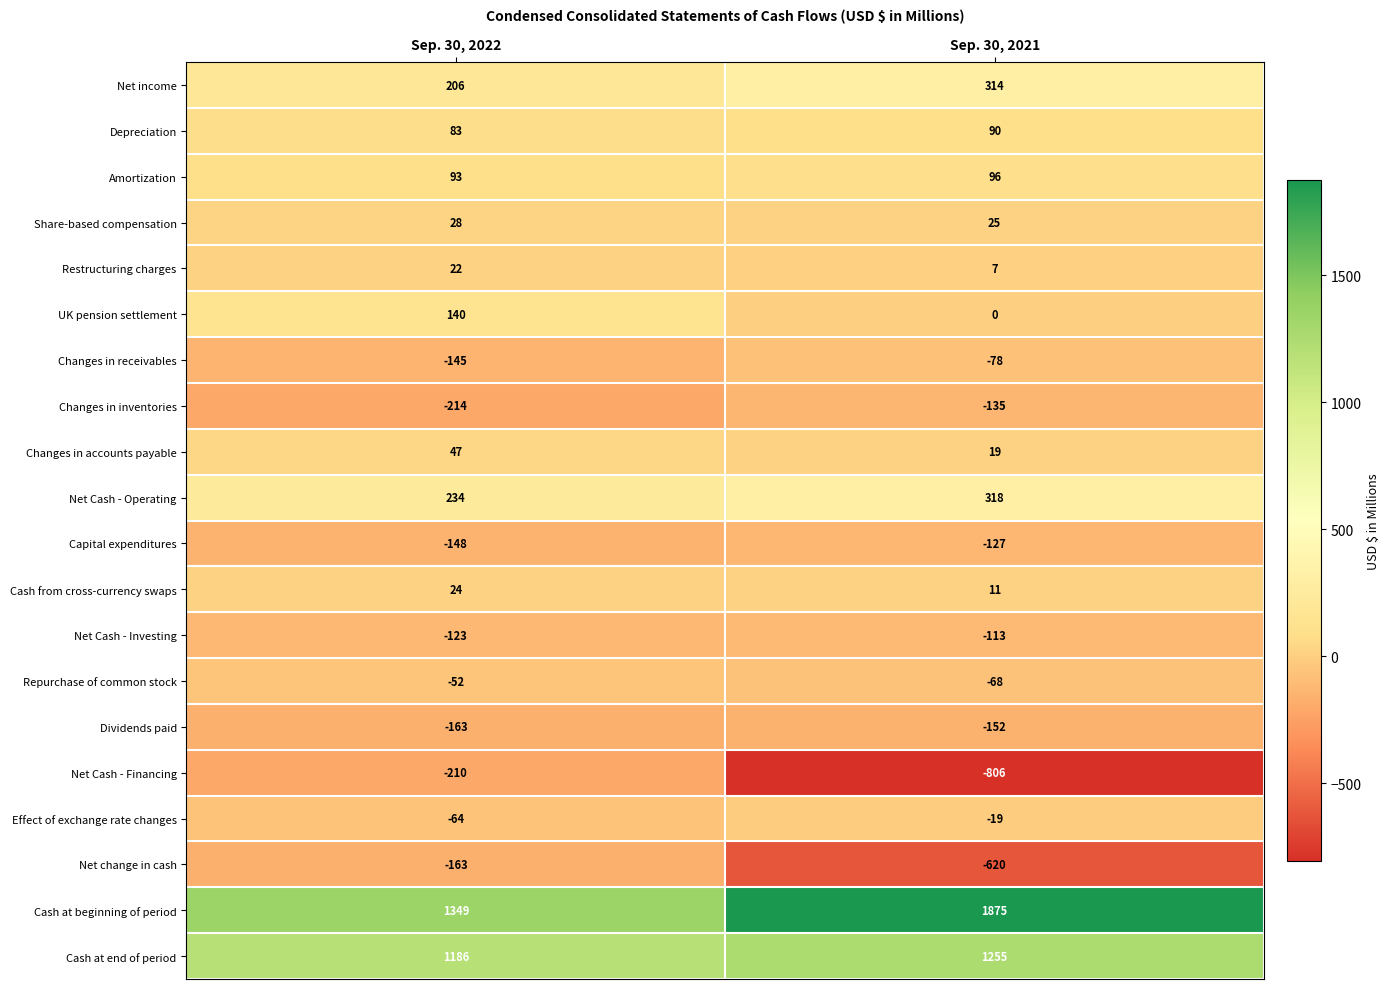

Which series has the largest range (max minus min)?

Net Cash - Financing